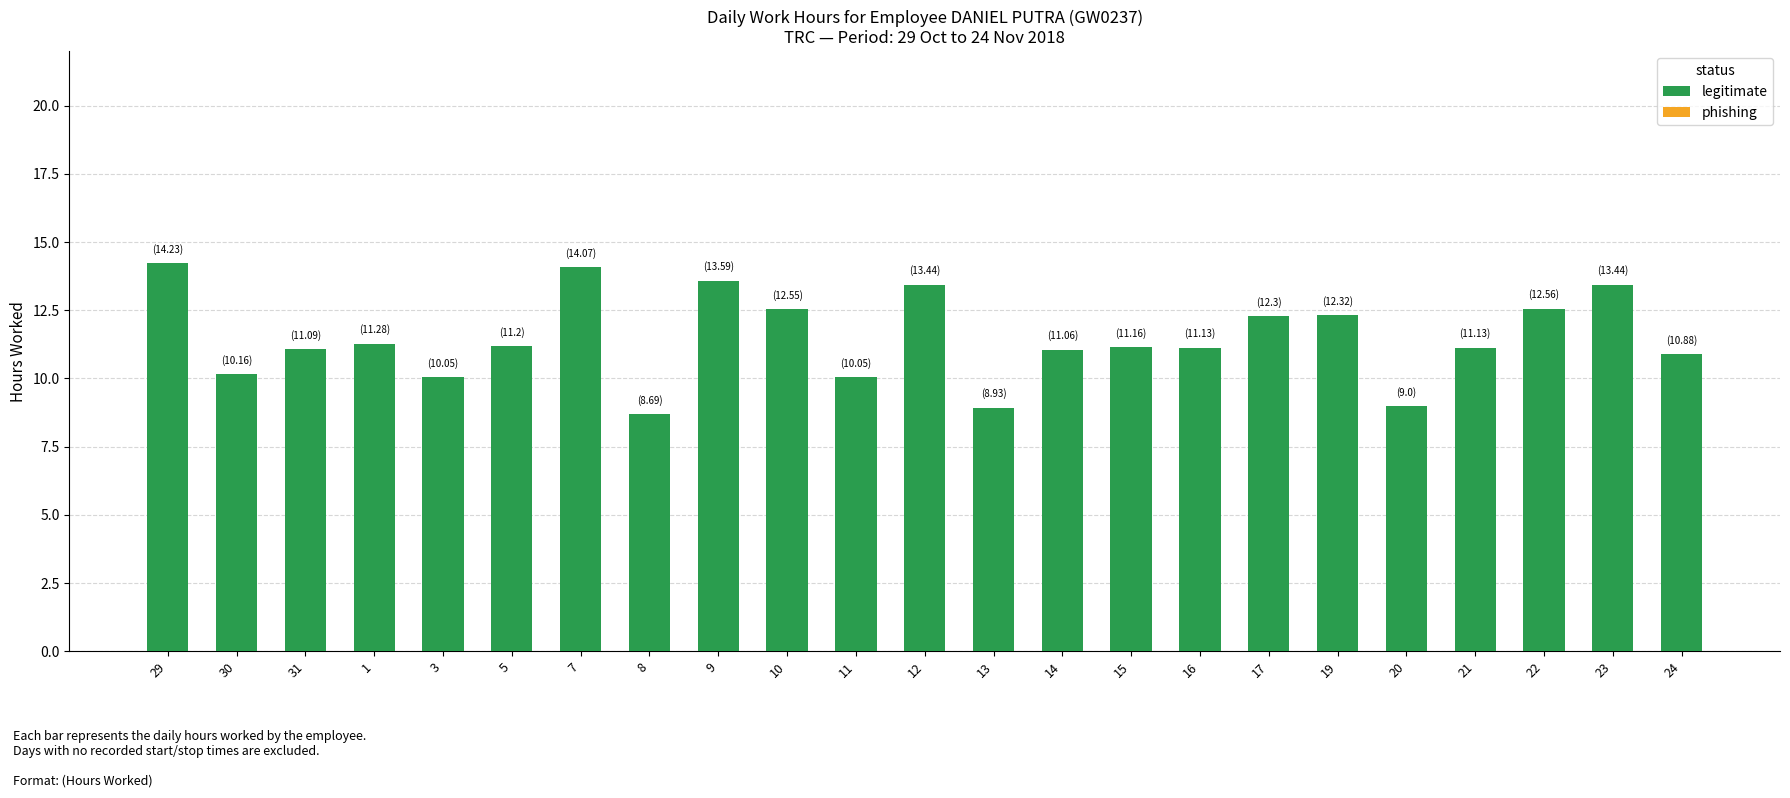

Which has a higher value, 17 or 24?

17